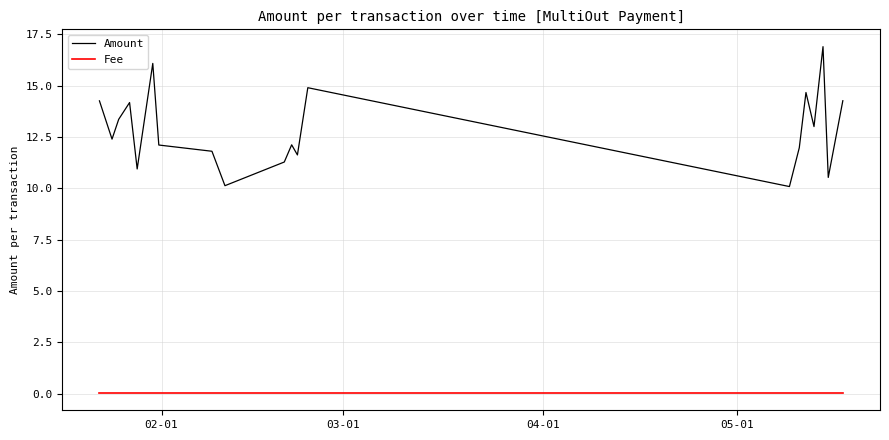

Which series has the widest spread of values?

Amount